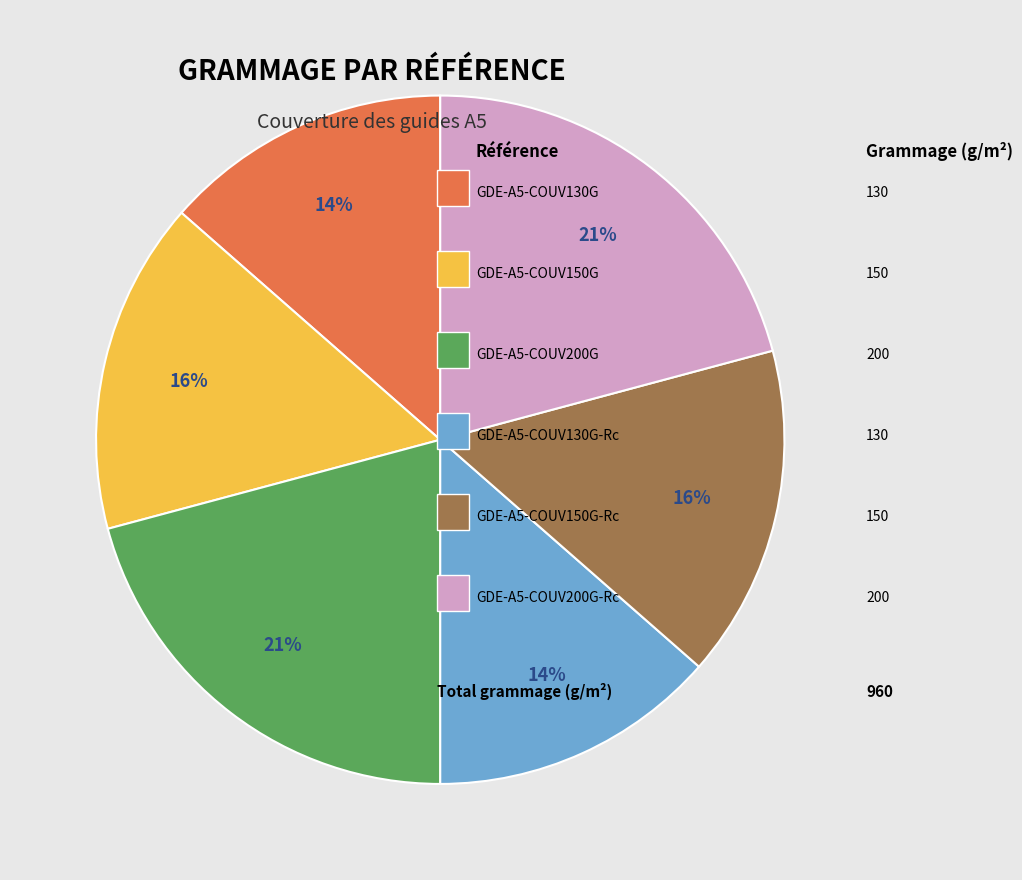

To the nearest percent, what is the difference between the largest and smallest slice percentages?

7%